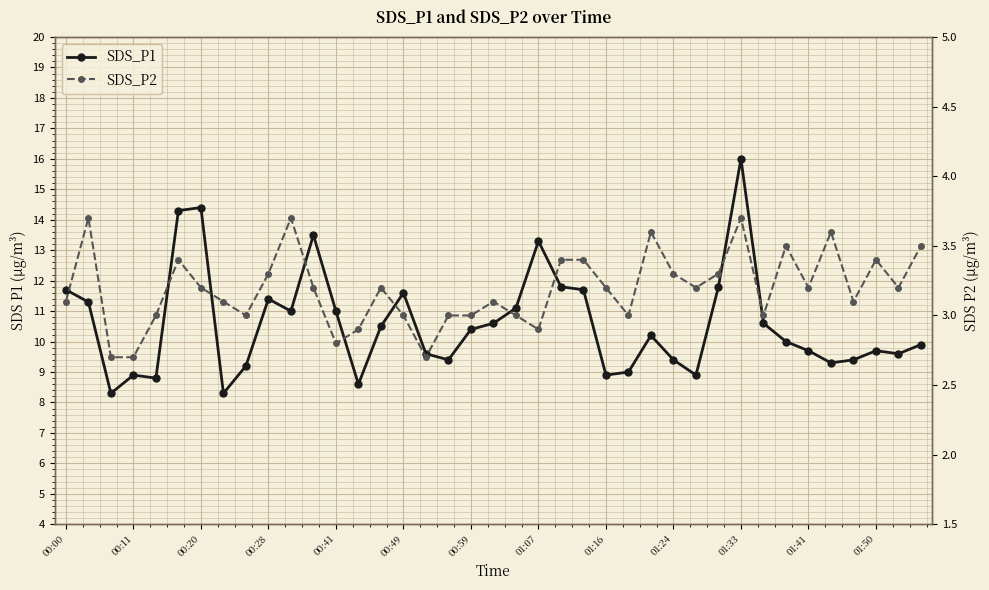

Between 00:20 and 01:33, which series saw the biggest shift?

SDS_P1